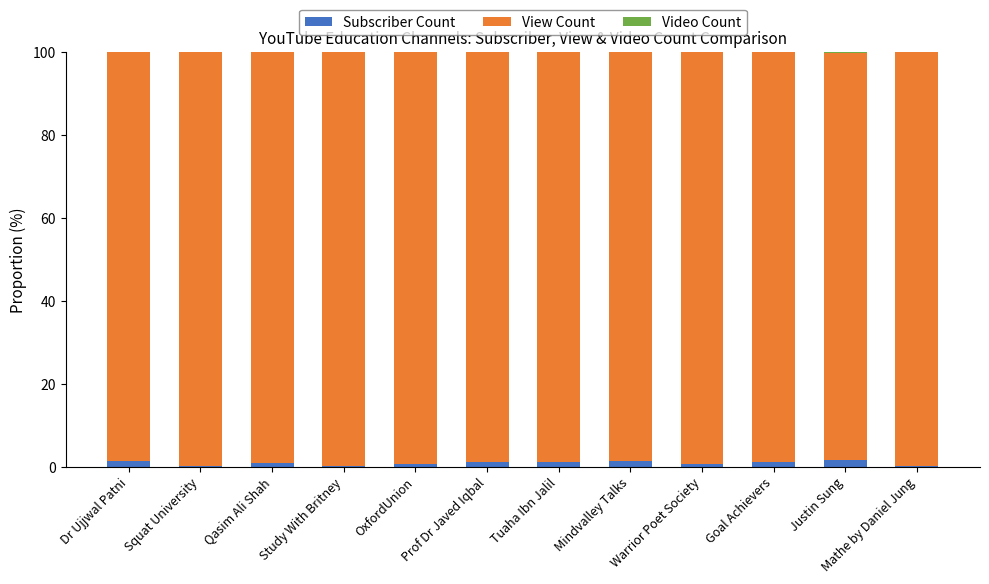

Are the bars horizontal?

No